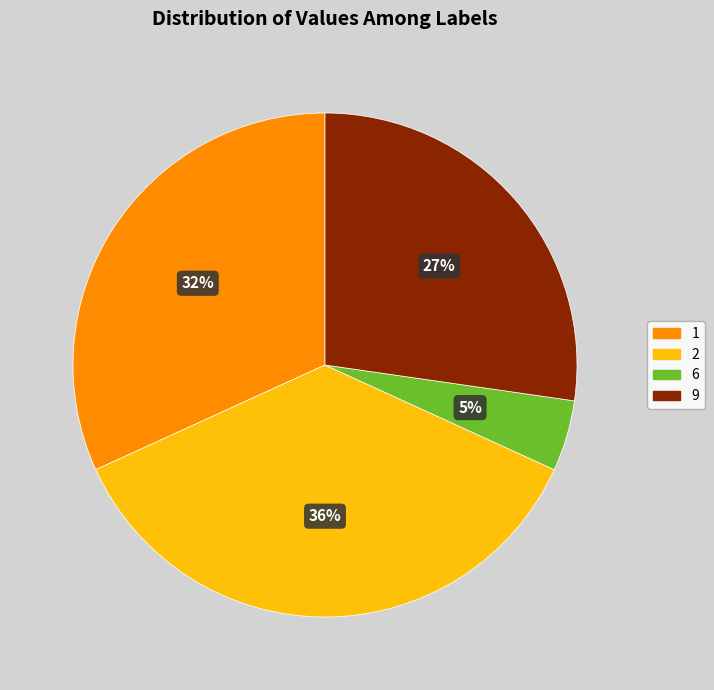

Is there a majority slice in this chart?

No